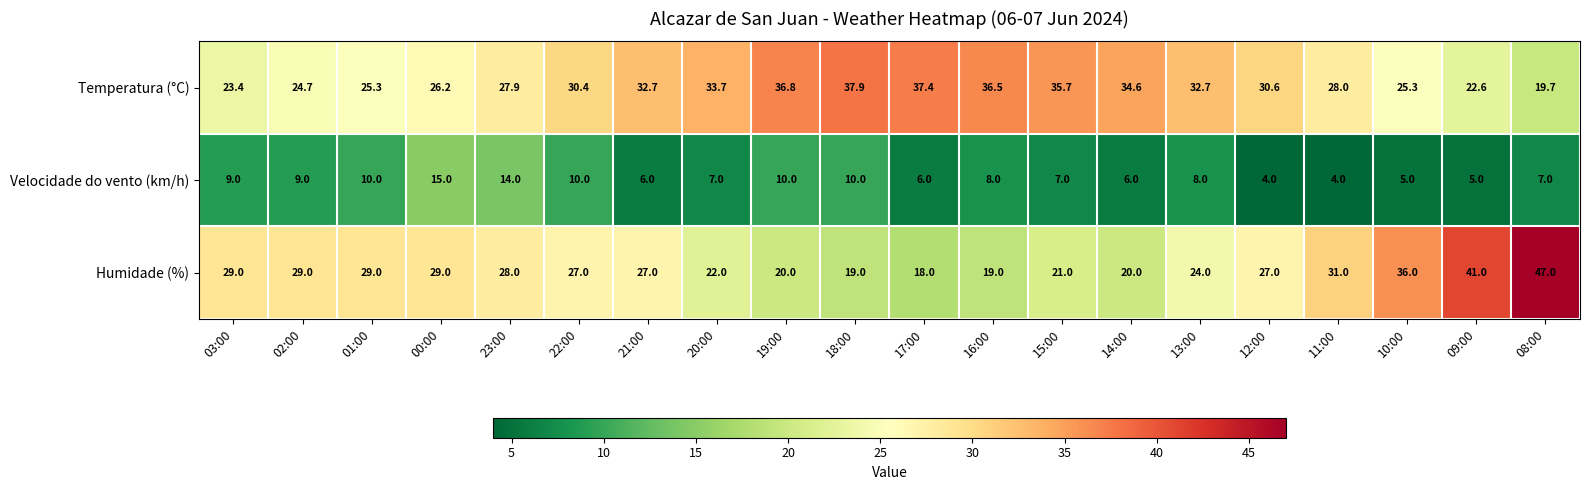

What is the sum of all Temperatura (°C) values?

602.1